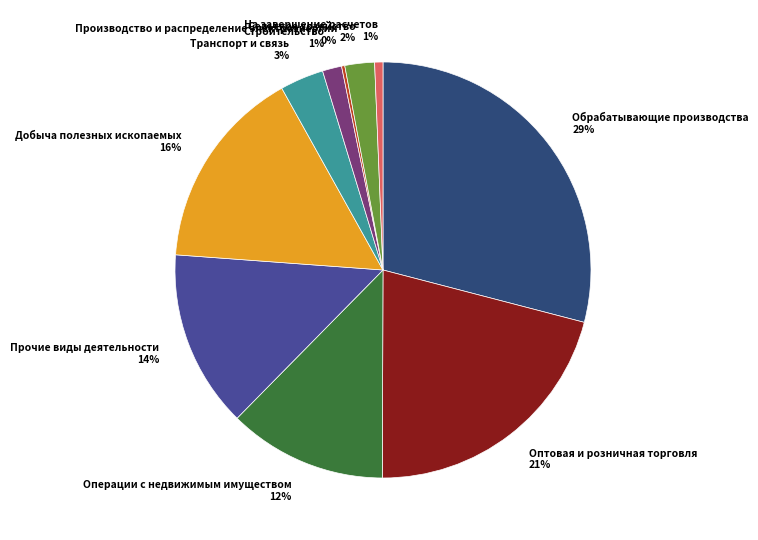

Which slice is the largest?

Обрабатывающие производства